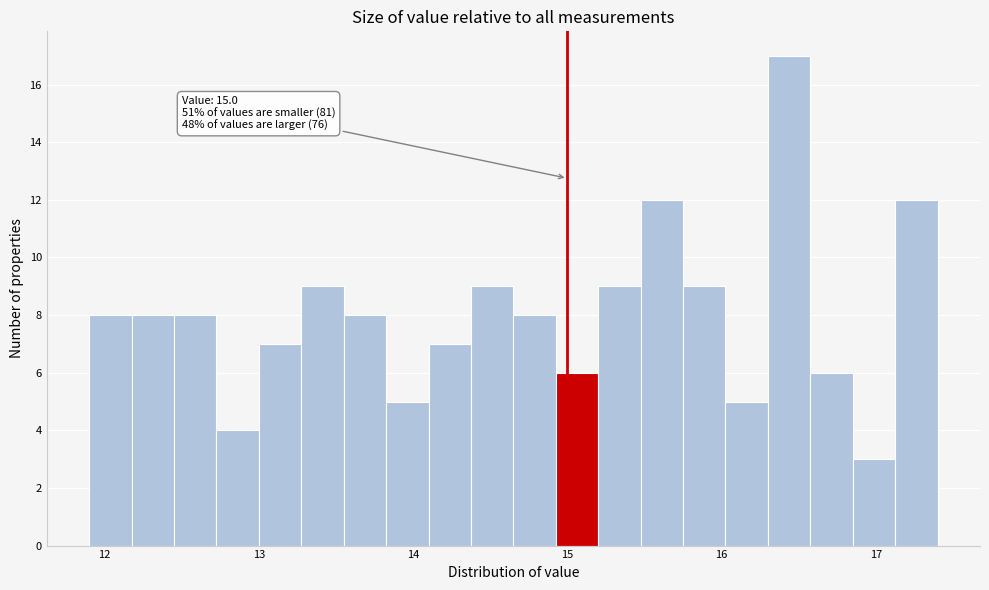

Around what value on the x-axis is the tallest bar? Give the approximate position of its centre, as read against the axis.

16.4